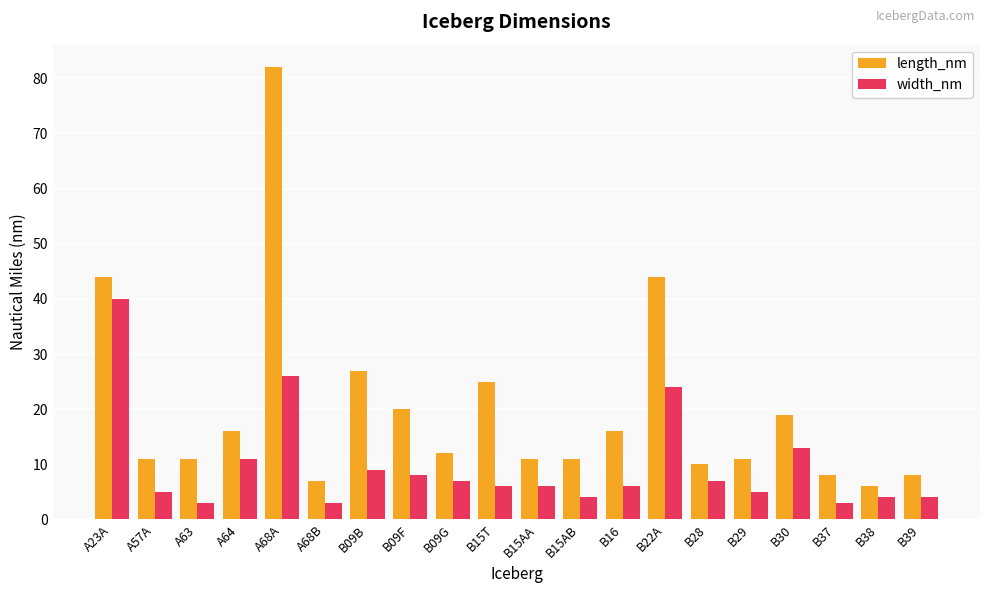

What is the value of the width_nm bar at the 2nd from the left?

5